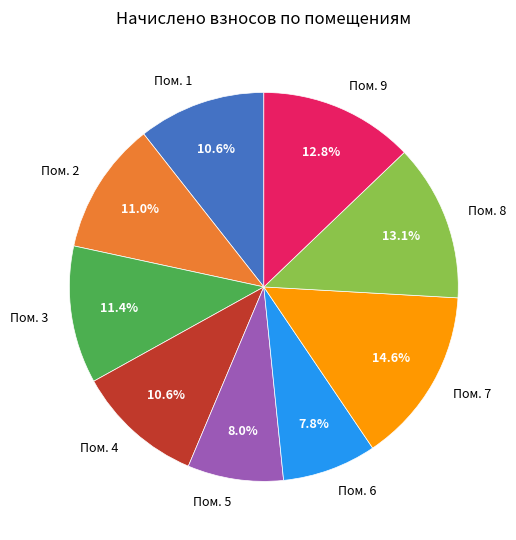

What is the largest slice in the pie chart?

Пом. 7